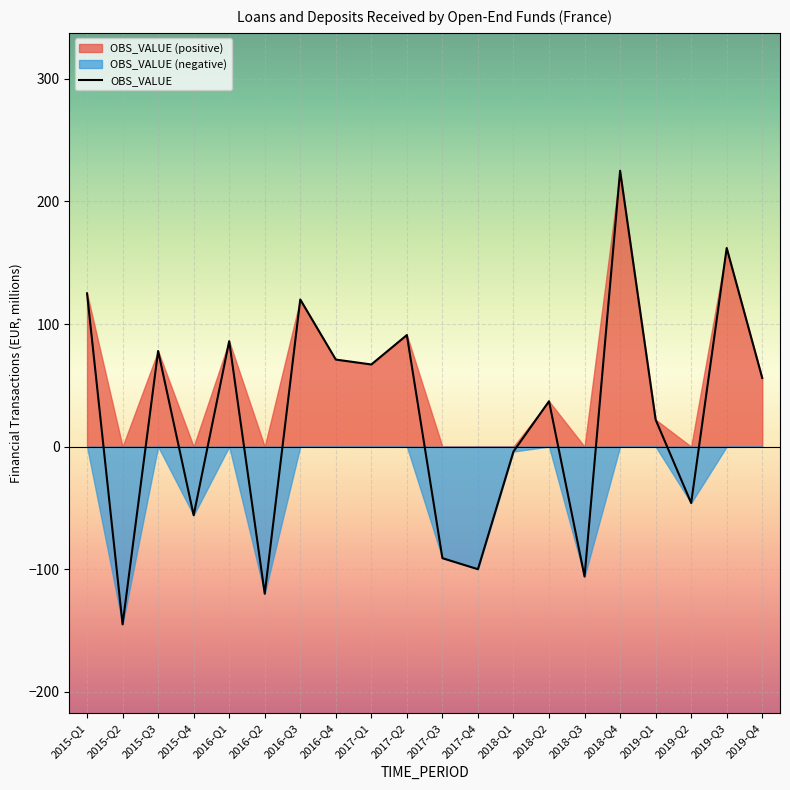

Reading left to right, extract all data points from this chart.

2015-Q1=125	2015-Q2=-145	2015-Q3=78	2015-Q4=-56	2016-Q1=86	2016-Q2=-120	2016-Q3=120	2016-Q4=71	2017-Q1=67	2017-Q2=91	2017-Q3=-91	2017-Q4=-100	2018-Q1=-4	2018-Q2=37	2018-Q3=-106	2018-Q4=225	2019-Q1=22	2019-Q2=-46	2019-Q3=162	2019-Q4=56